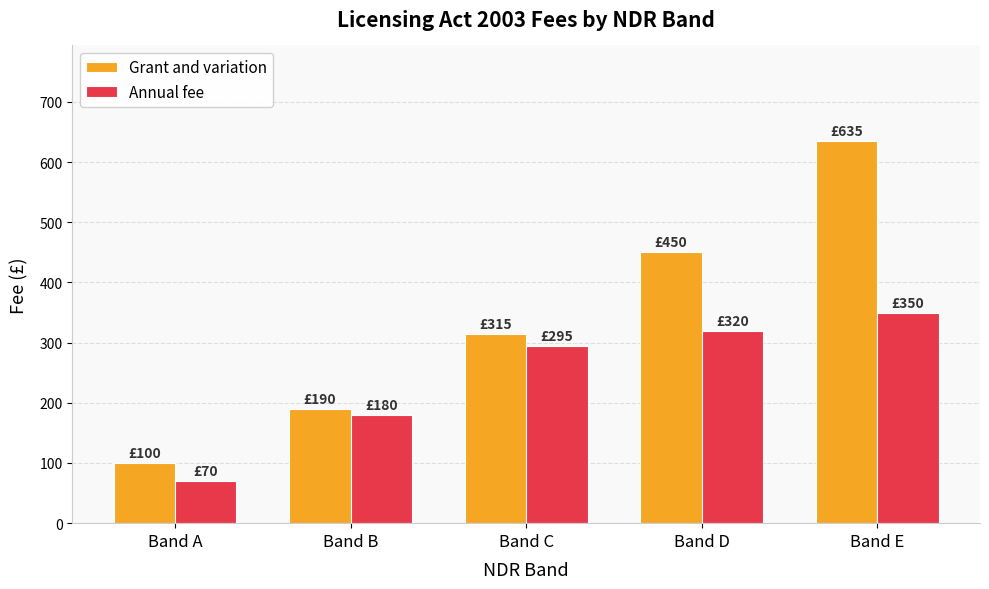

How many values in the Annual fee series are below 295?

2